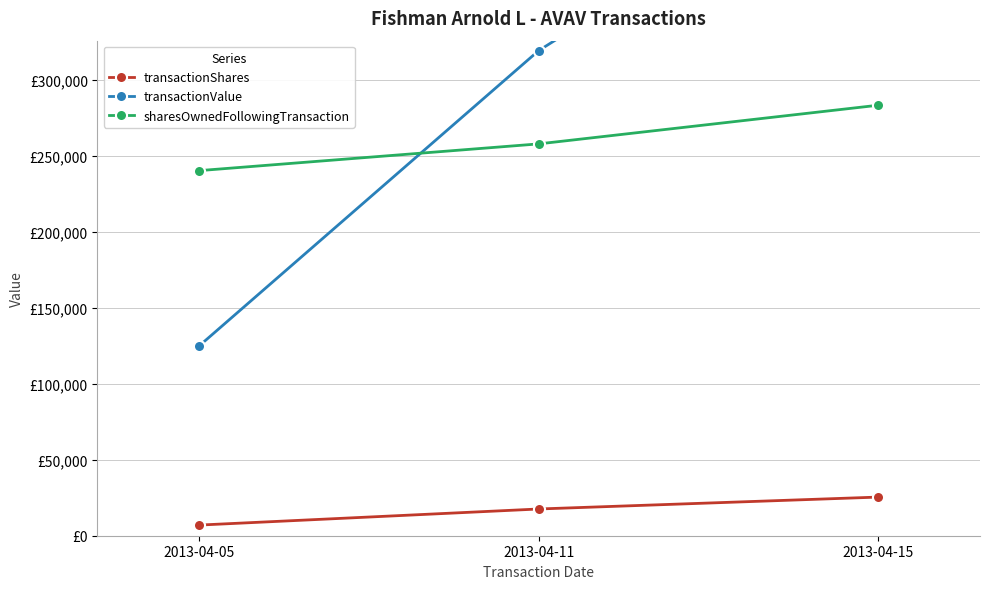

What are all the series names shown in the legend?

transactionShares, transactionValue, sharesOwnedFollowingTransaction